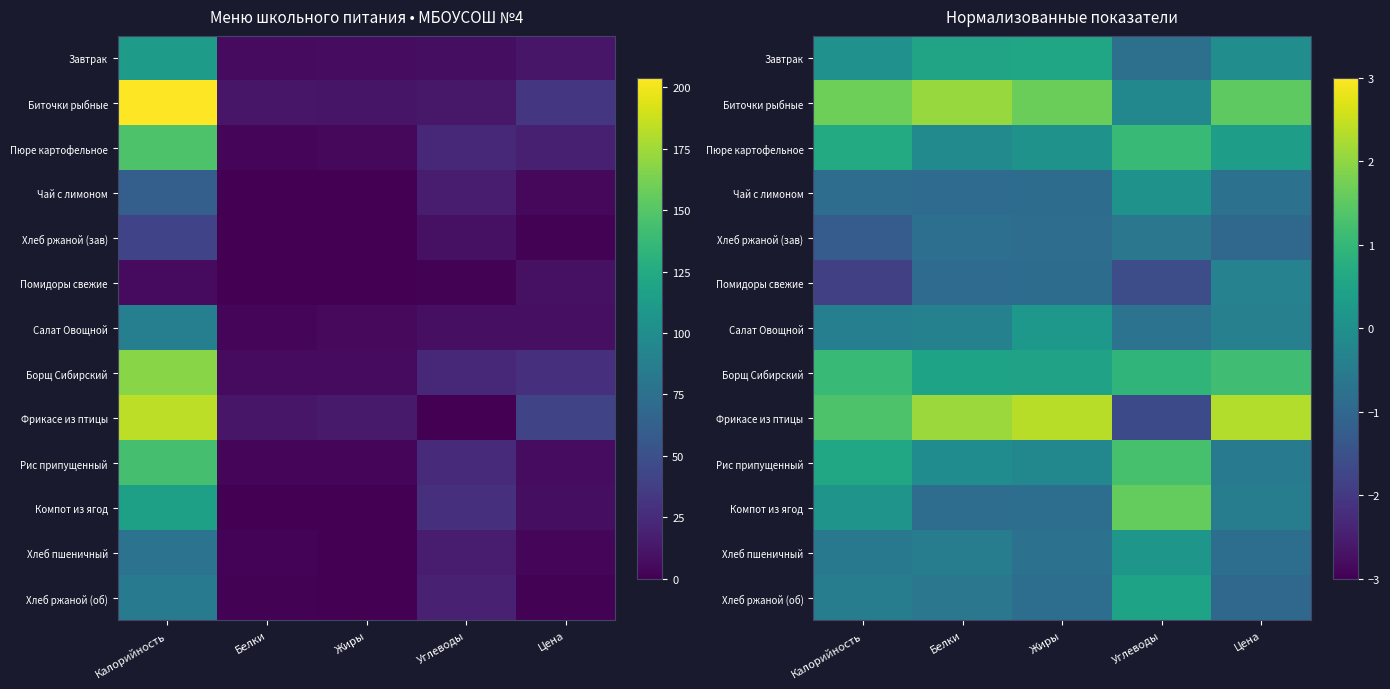

Which has a higher value, Углеводы or Калорийность?

Калорийность